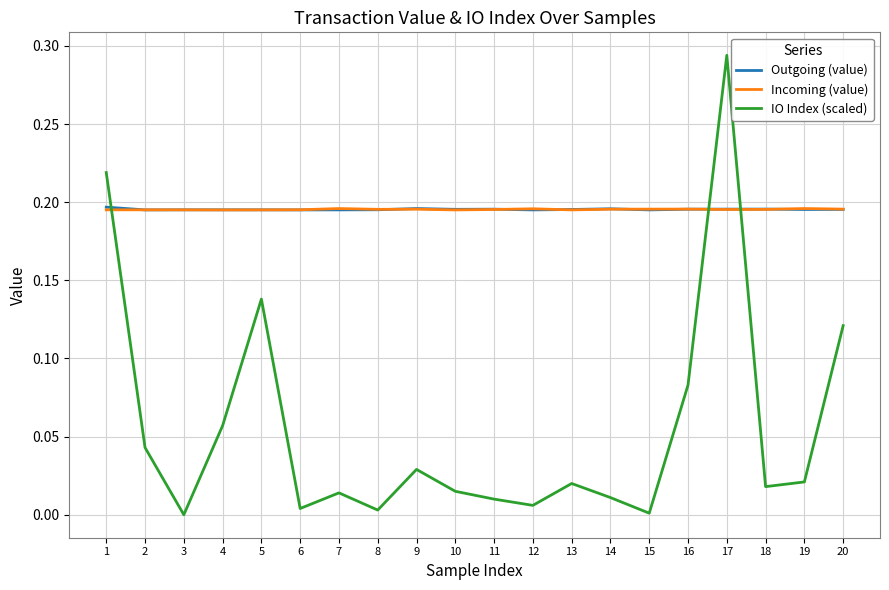

At which category does the chart reach its peak across all series?

17